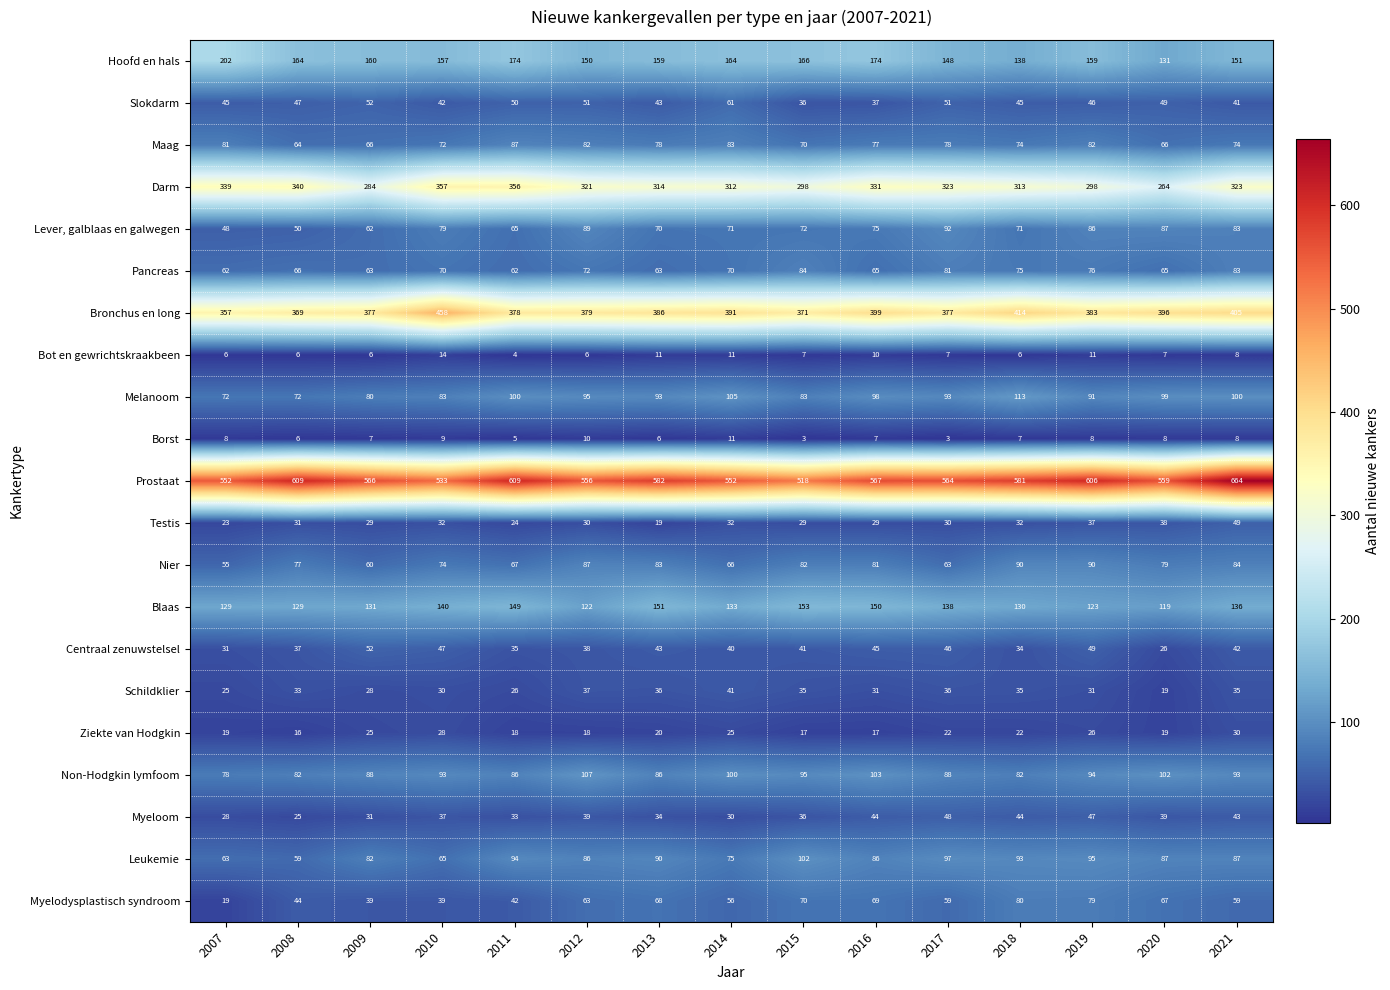

Which label corresponds to the largest value in the chart?

2021